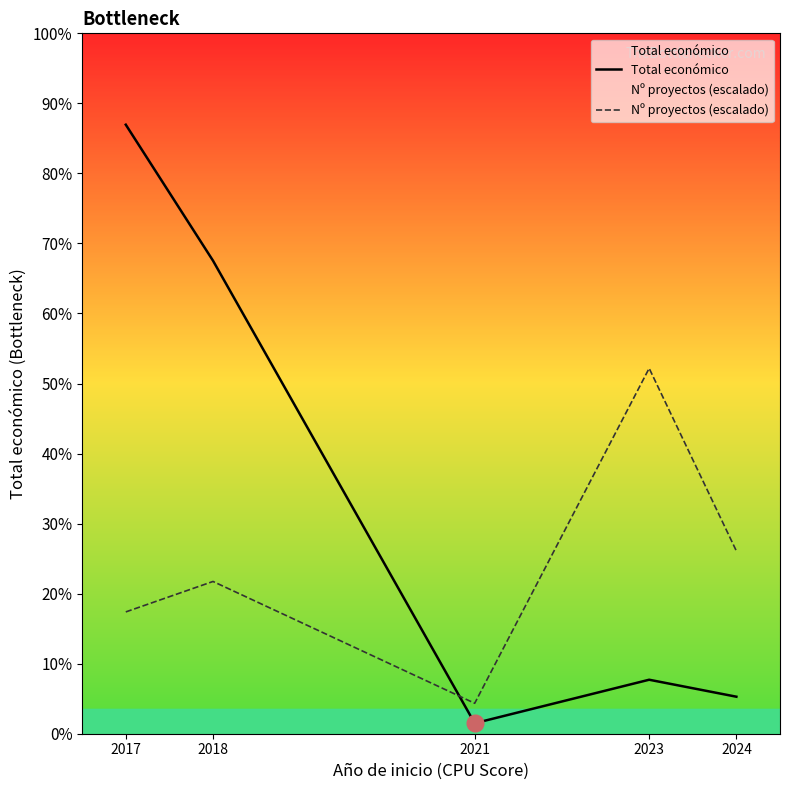

Which has a higher value, 2021 or 2023?

2023